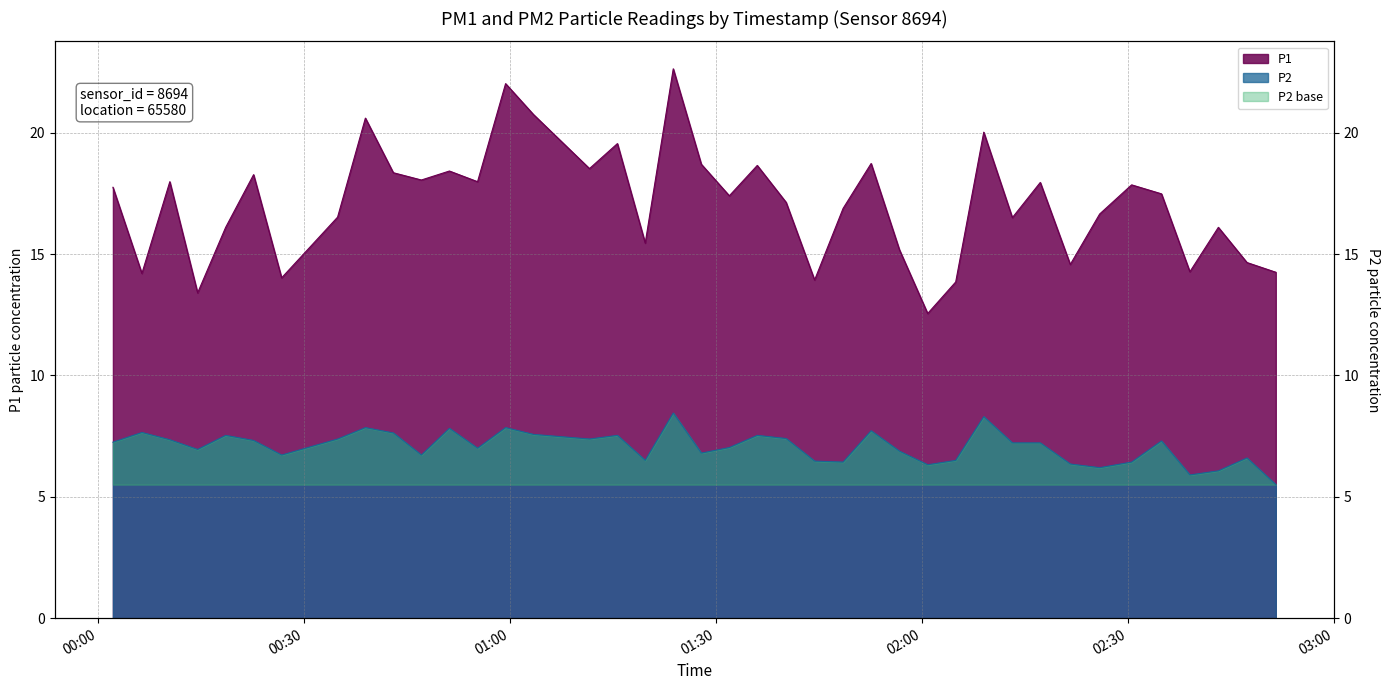

Which label corresponds to the smallest value in the chart?

2023-02-22T02:51:35